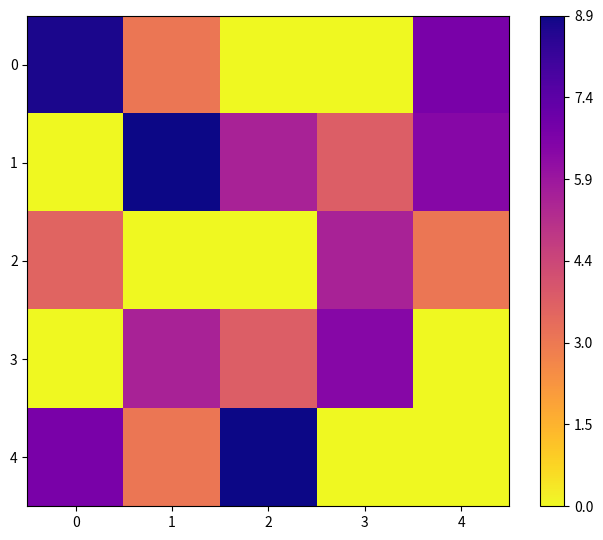

Between 4 and 3, which is larger?

4